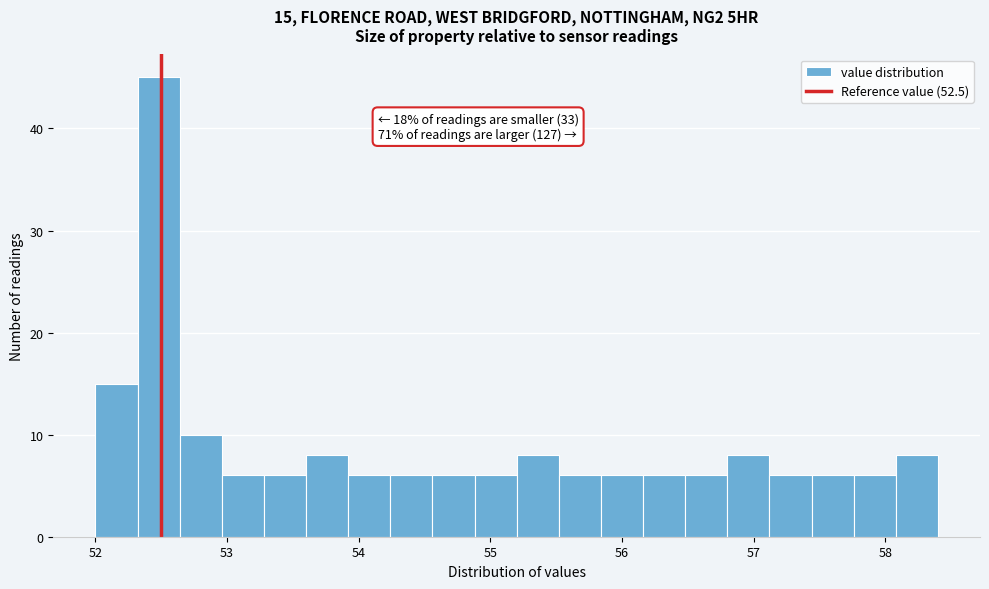

Around what value on the x-axis is the tallest bar? Give the approximate position of its centre, as read against the axis.

52.5